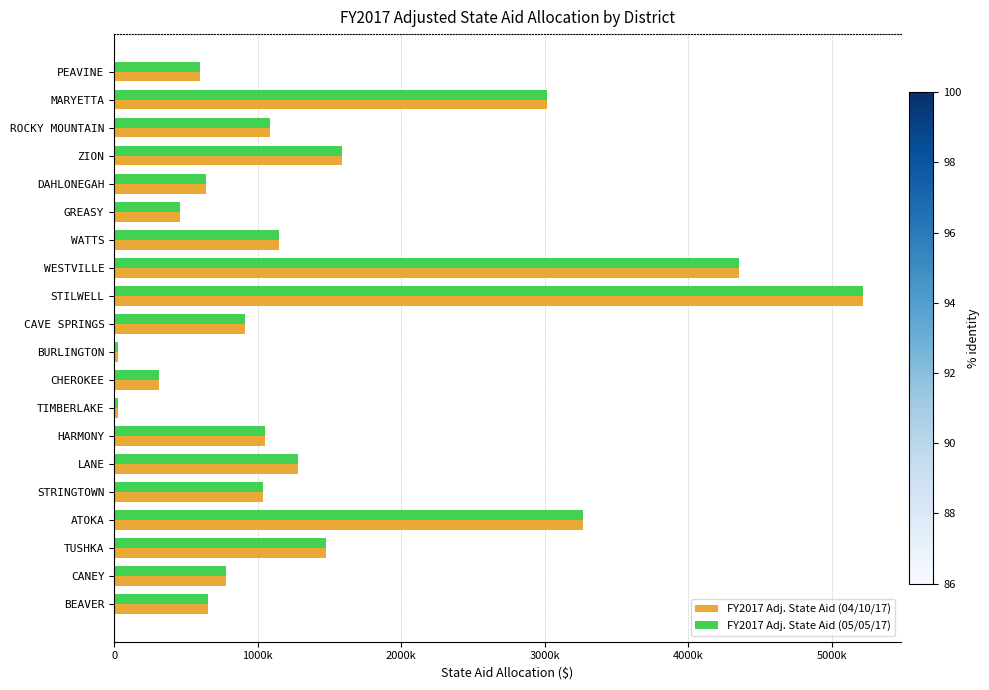

What is the smallest value displayed?

26856